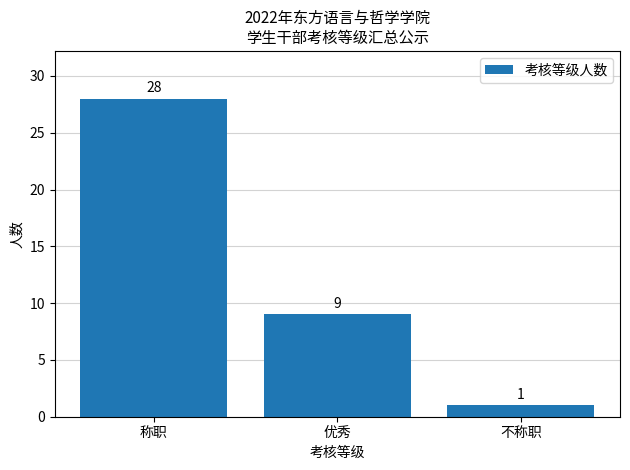

Between 称职 and 优秀, which is larger?

称职